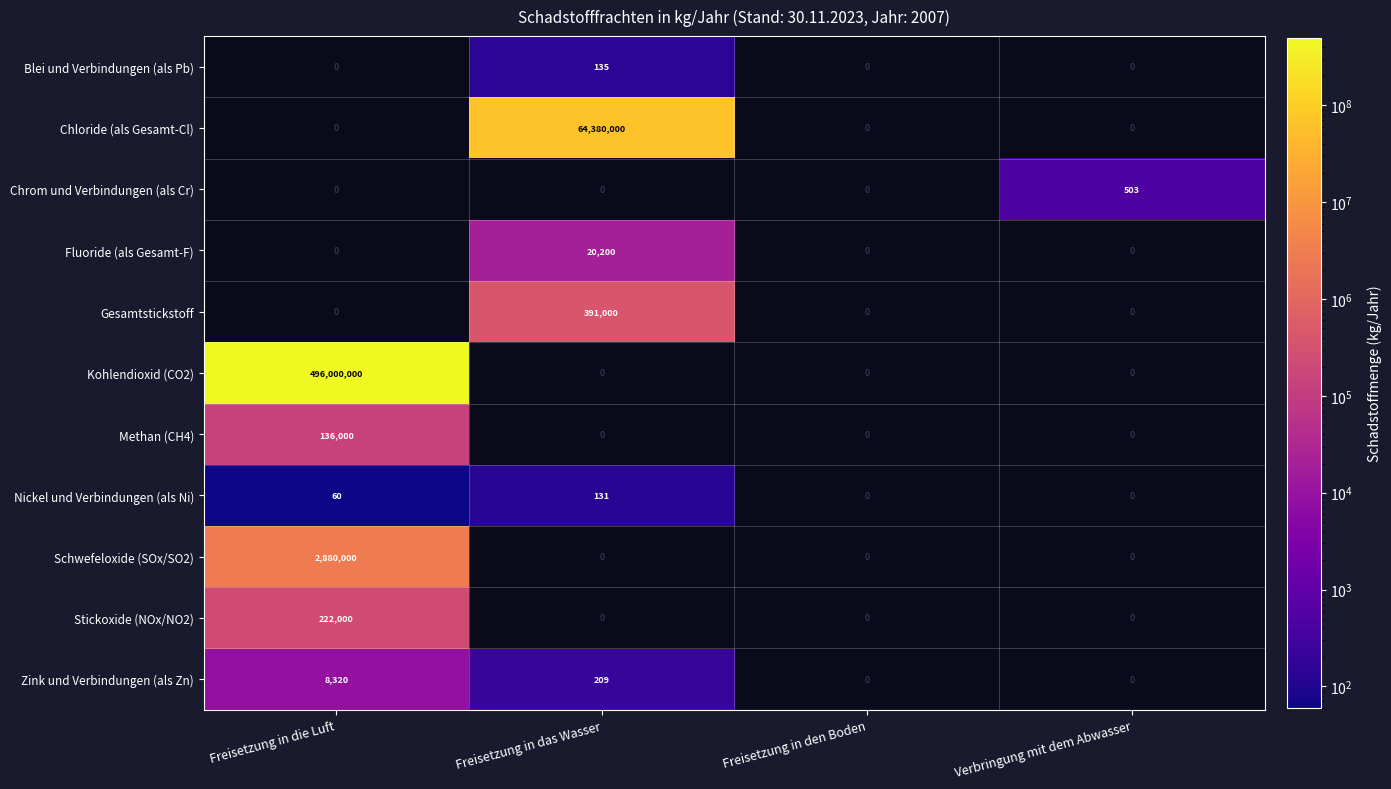

What is the minimum value shown in the chart?

60.0